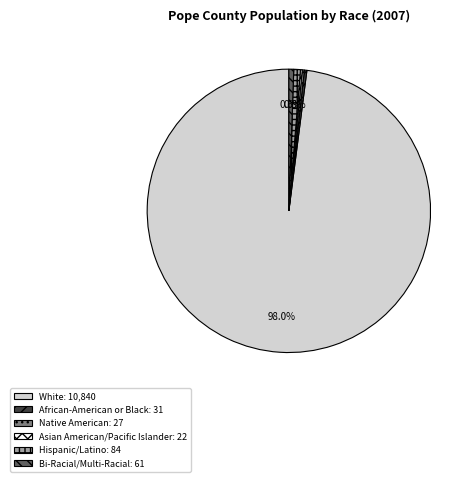

Which slice is the largest?

White